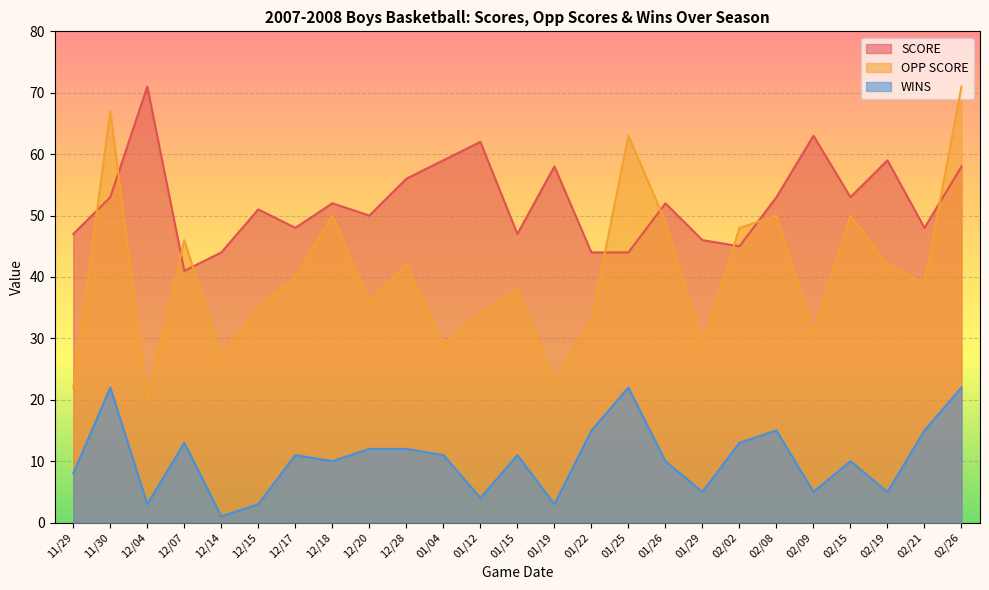

Read the OPP SCORE value at 02/26, to the nearest 10.

70